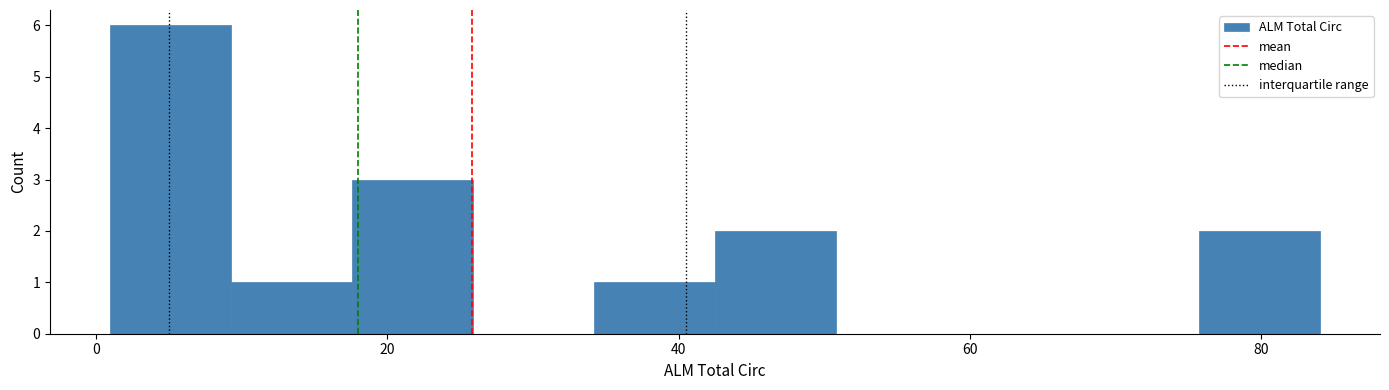

Which range on the x-axis has the tallest bar?

2 to 10